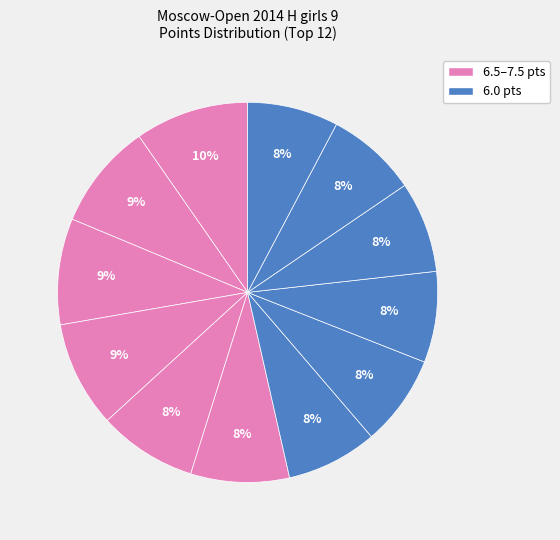

How many slices are in this pie chart?

12